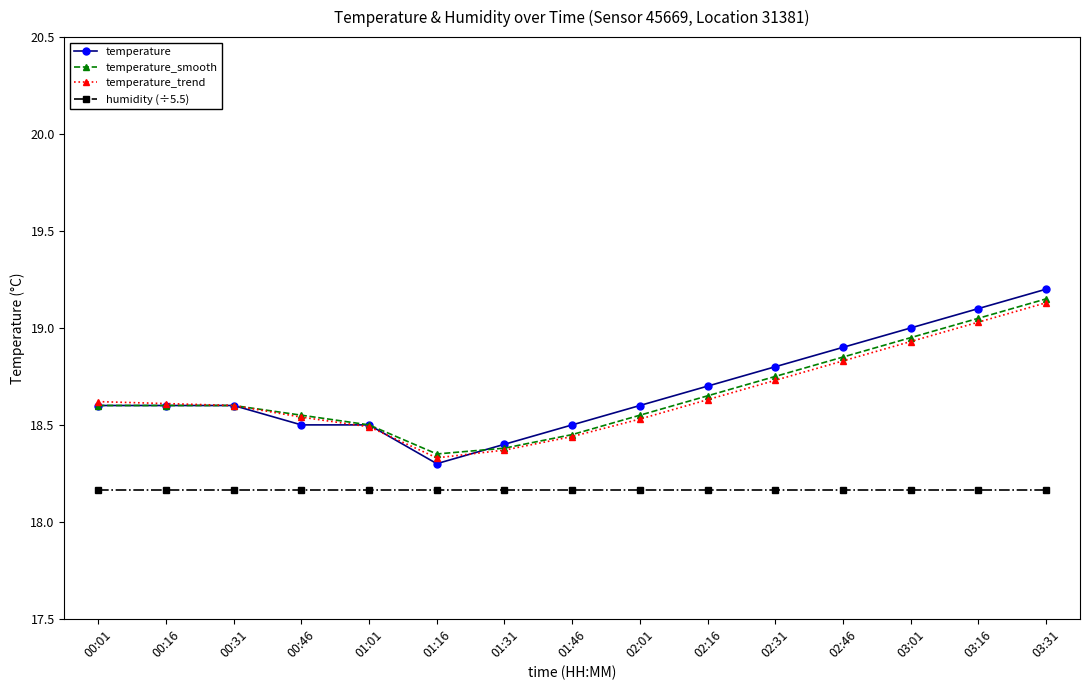

What is the spread (max minus min) of values at 00:31?

0.4